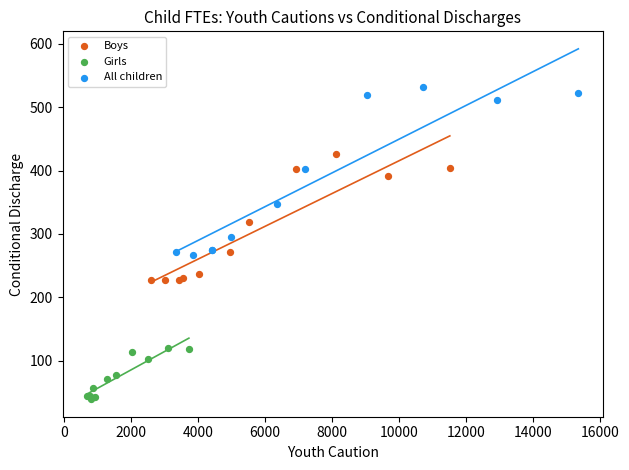

Which series reaches the minimum Y coordinate?

Girls